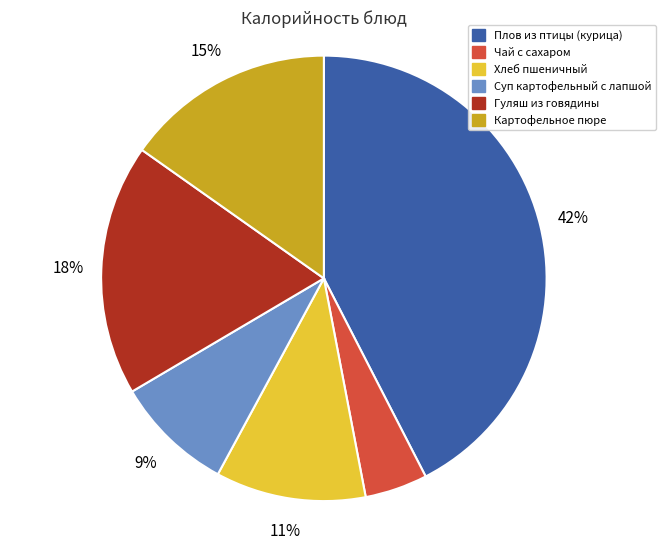

Is it true that Гуляш из говядины is 18% of the pie?

True